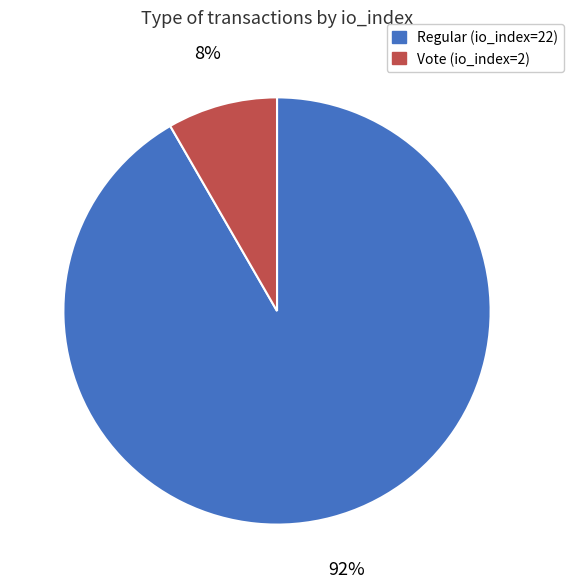

How many slices are in this pie chart?

2